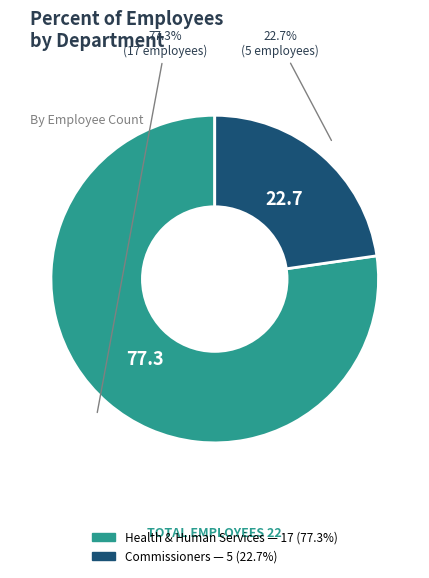

Which slice represents more than half of the pie?

Health & Human Services